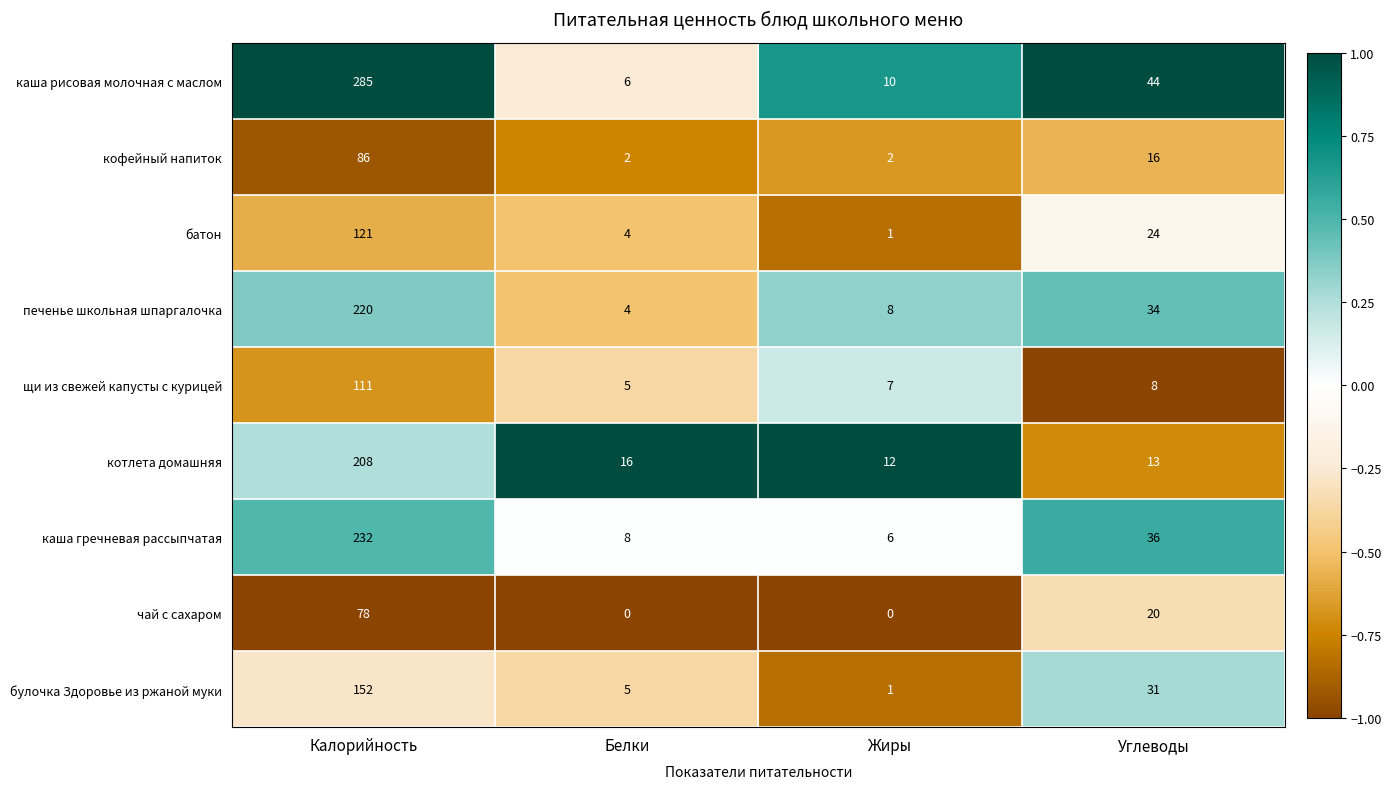

What is the highest value of the котлета домашняя series?

208